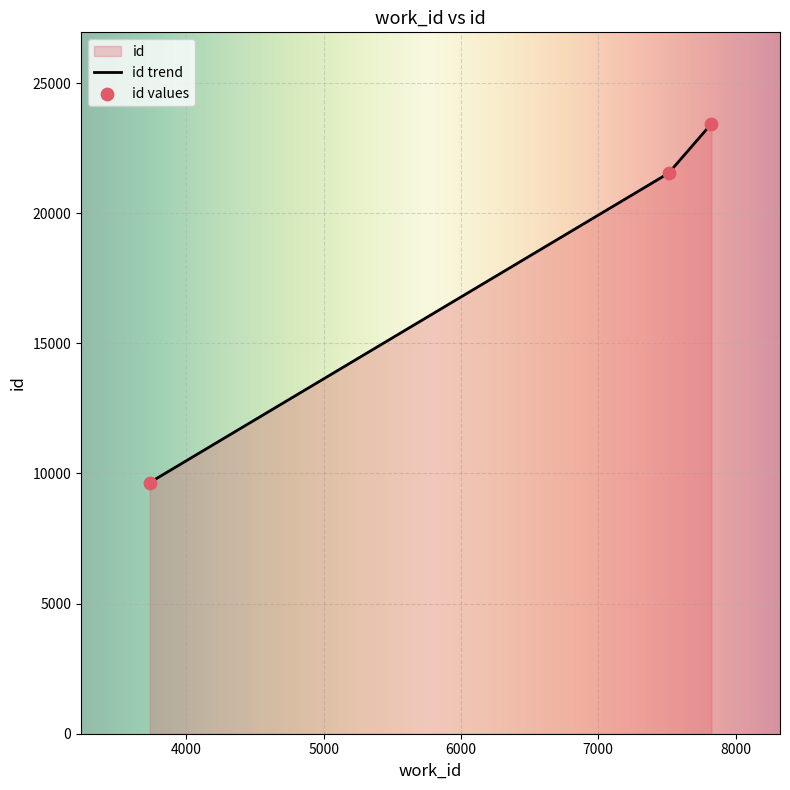

What is the change in value from 7512 to 7824?

+1898